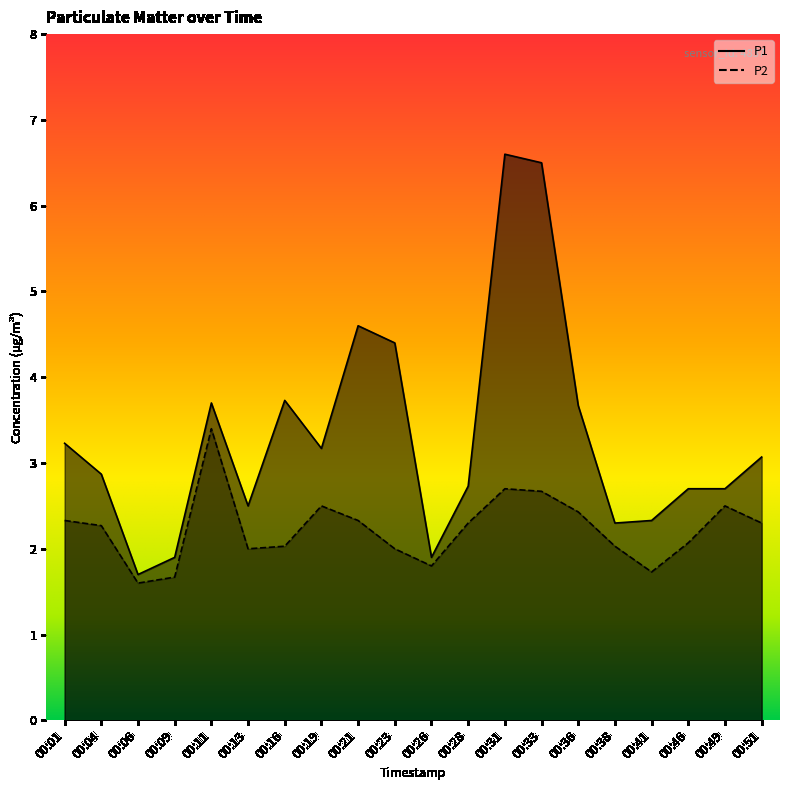

Where is the first local minimum for P1?

00:06